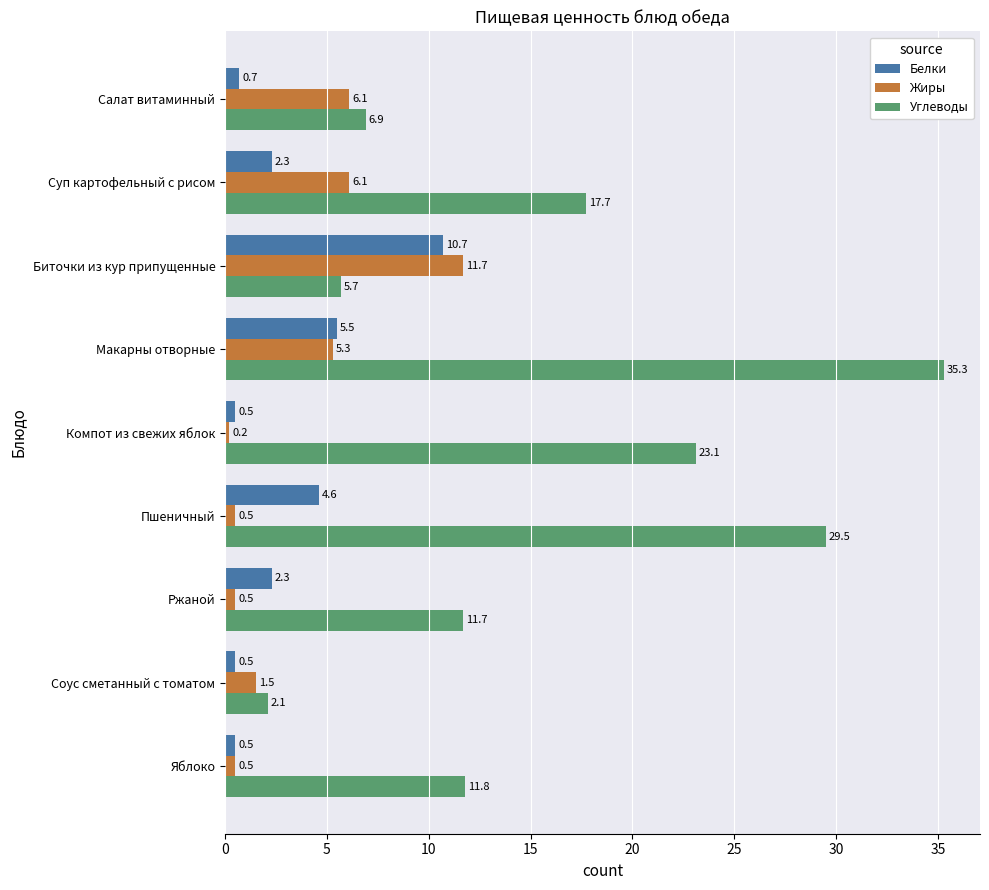

What are all the series names shown in the legend?

Белки, Жиры, Углеводы